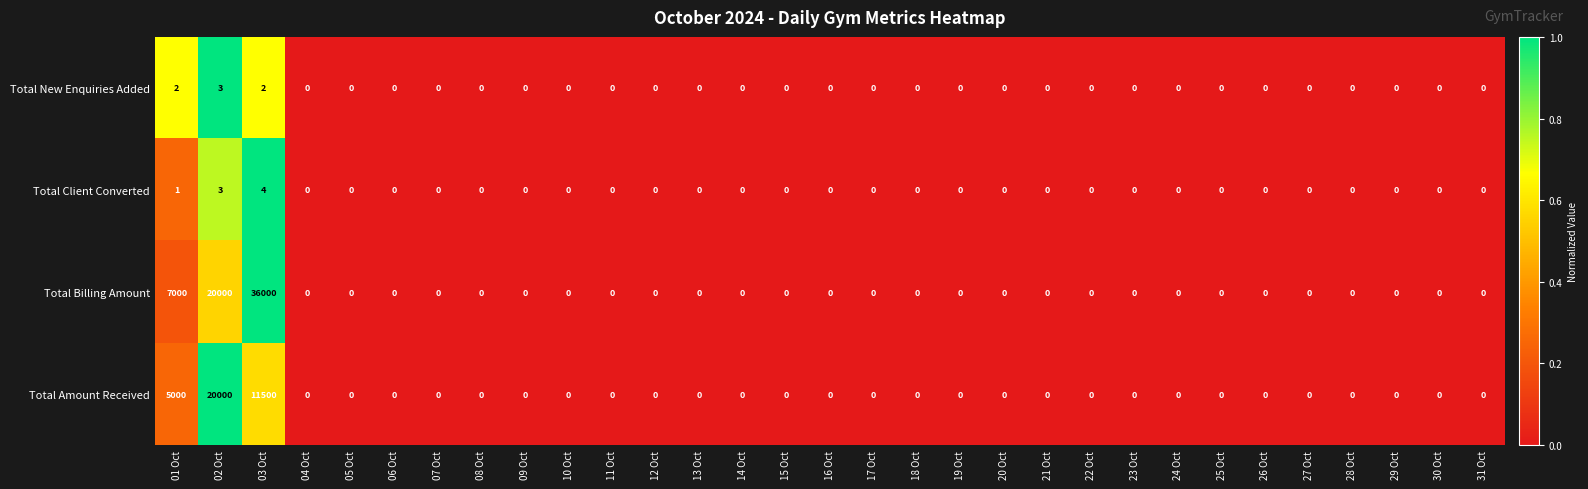

The value of Total Client Converted at 19 Oct is 3. True or false?

False